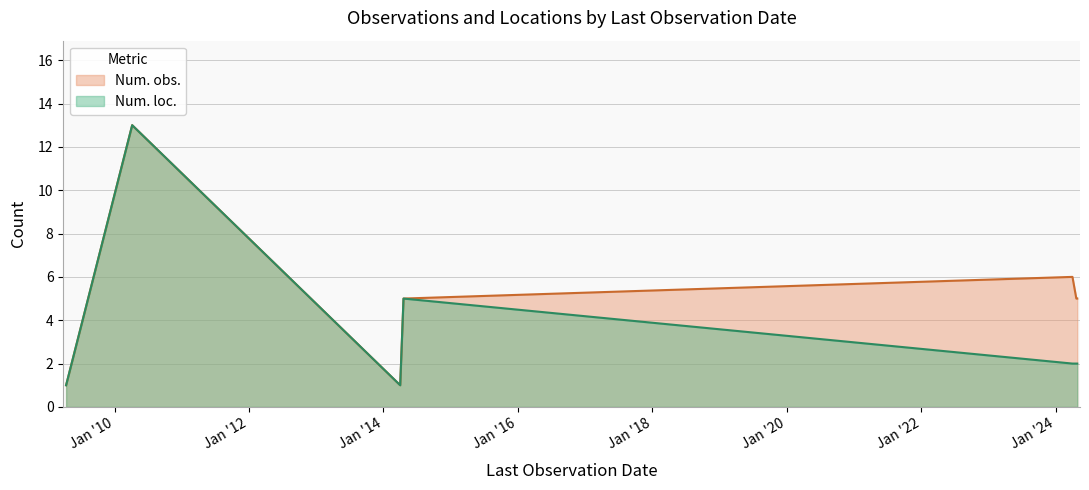

True or false: Num. obs. and Num. loc. cross at least once.

False